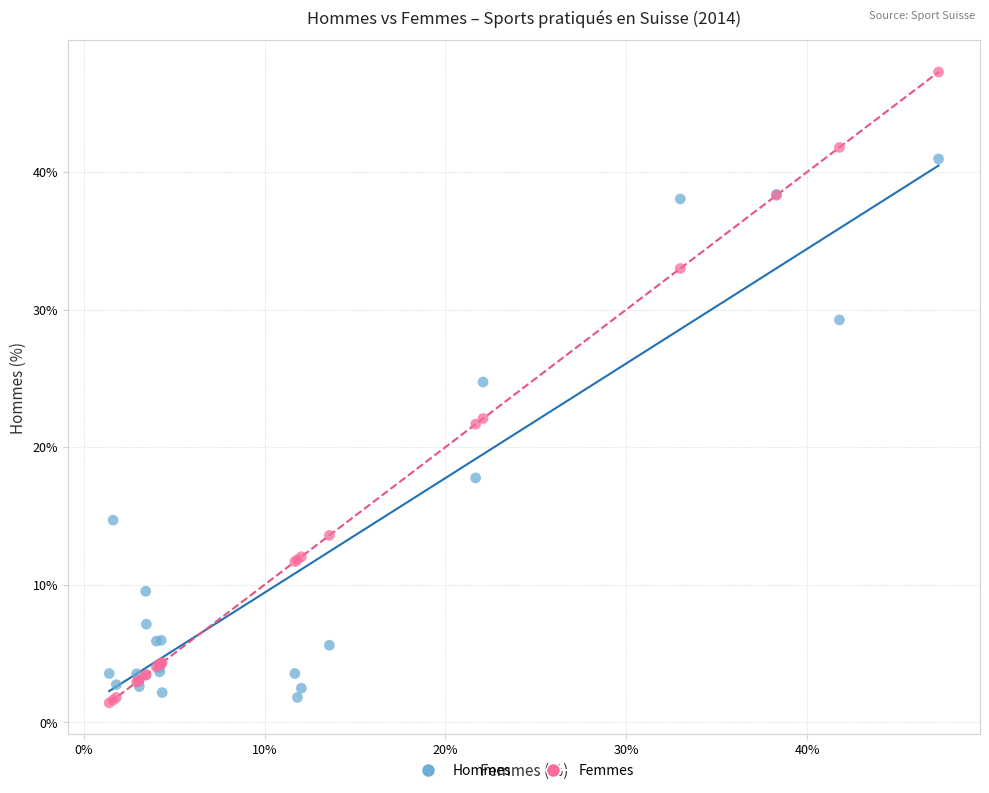

Across all series, what Y value is closest to 24?

24.7